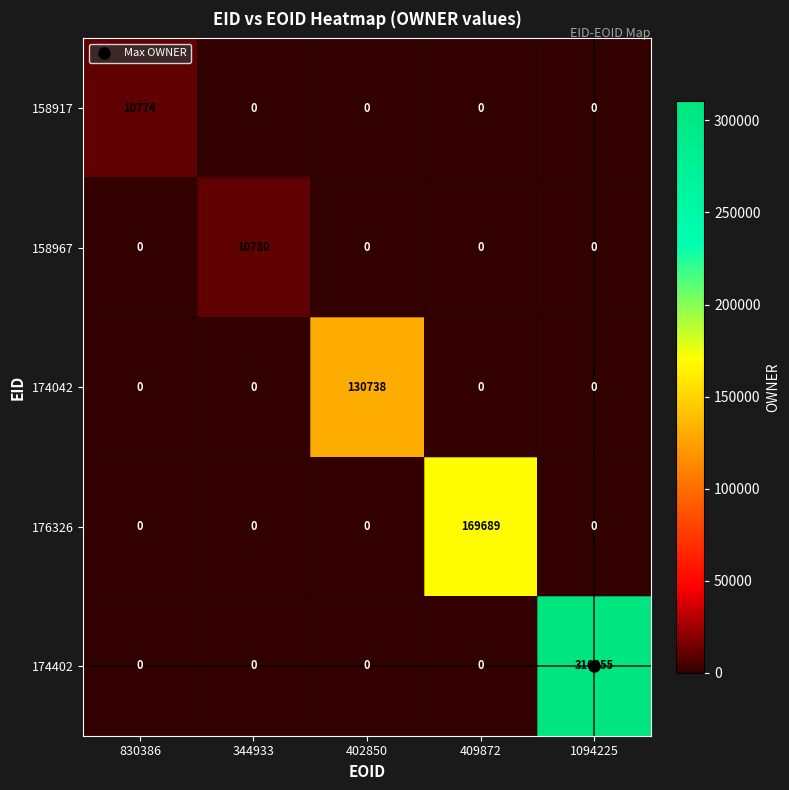

At how many categories does at least one series exceed 289016?

1